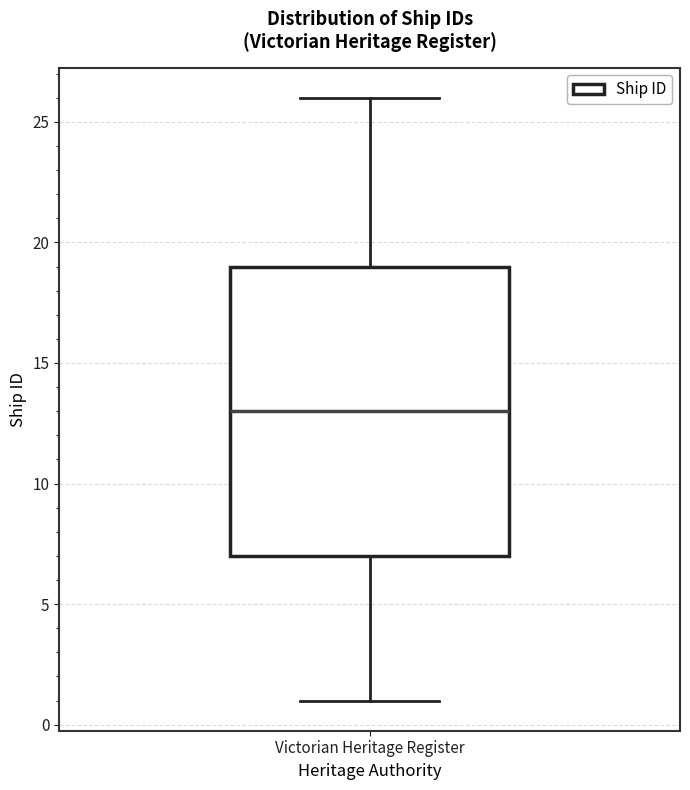

Read this box plot against the y-axis: the position of the median line, the range covered by the box, and the ends of both whiskers. The values are not printed on the chart, so give them approximately, as read against the axis.

median 13, box 7 to 19, whiskers 1 to 26